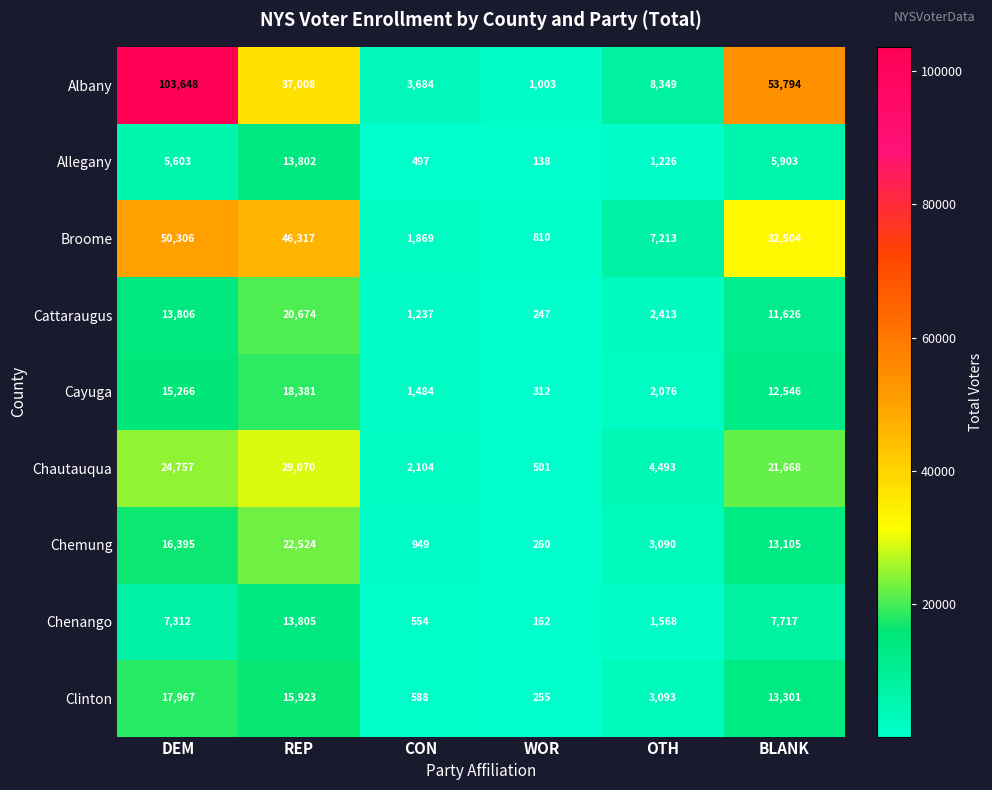

What is the average value of the Chemung series?

9387